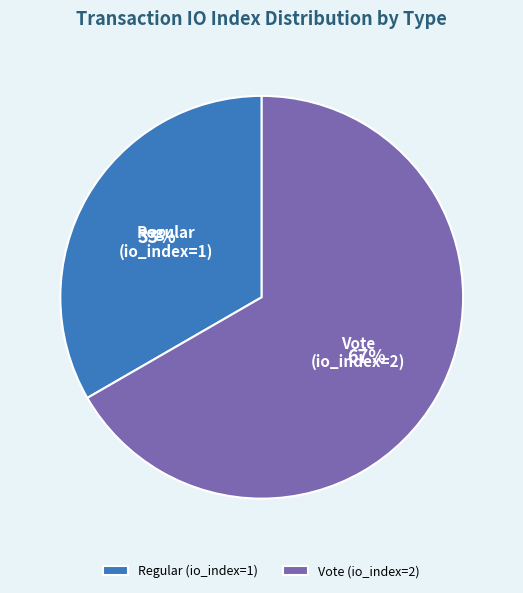

Which slice represents more than half of the pie?

Vote (io_index=2)